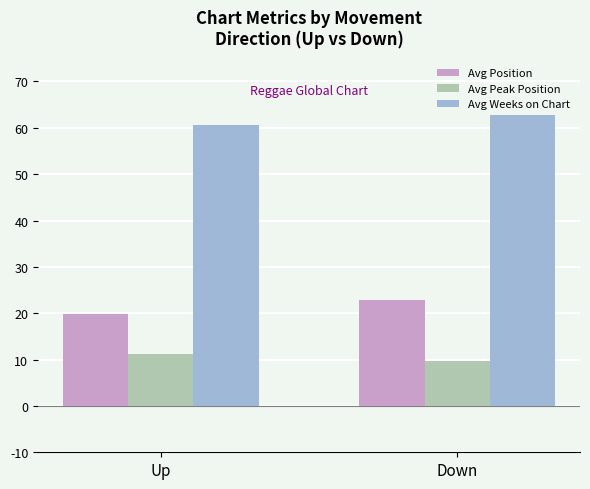

True or false: Avg Position has a value of 7.4 at Down.

False